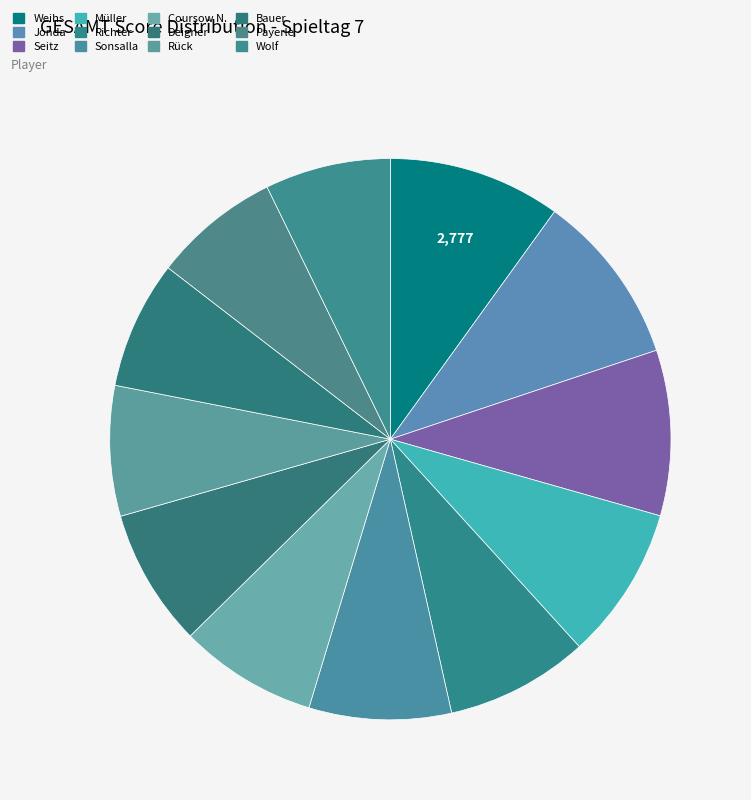

Does Richter represent more than half of the total?

No